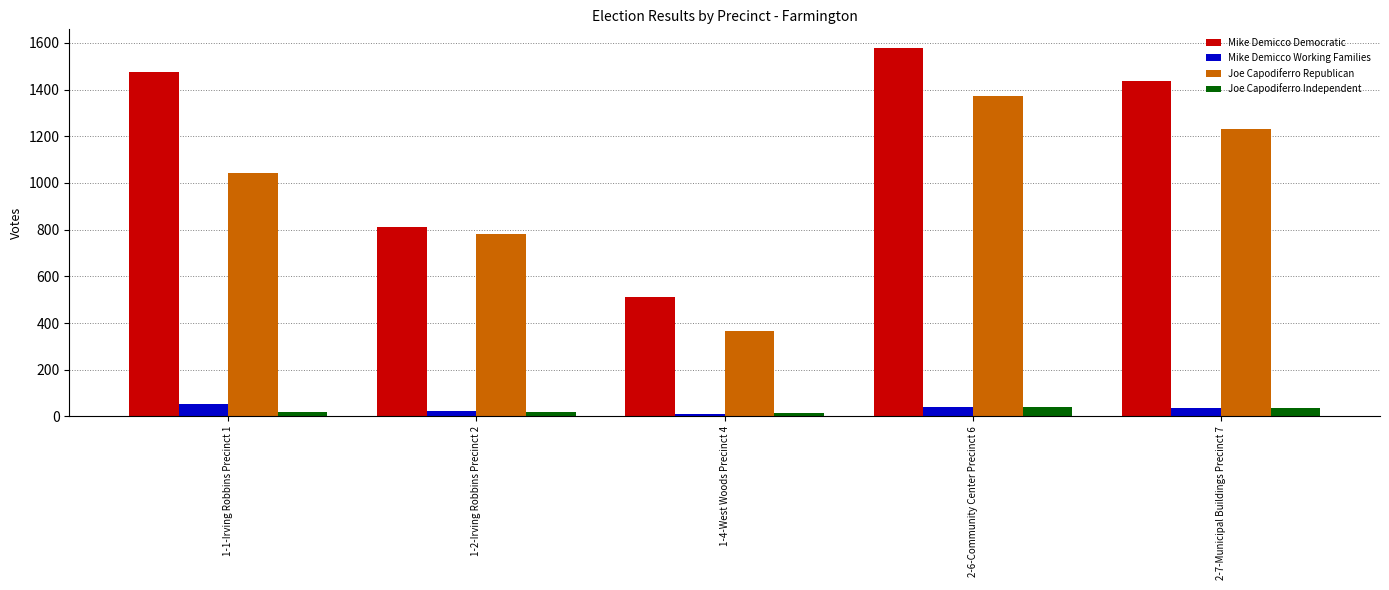

Which series has the largest range (max minus min)?

Mike Demicco Democratic